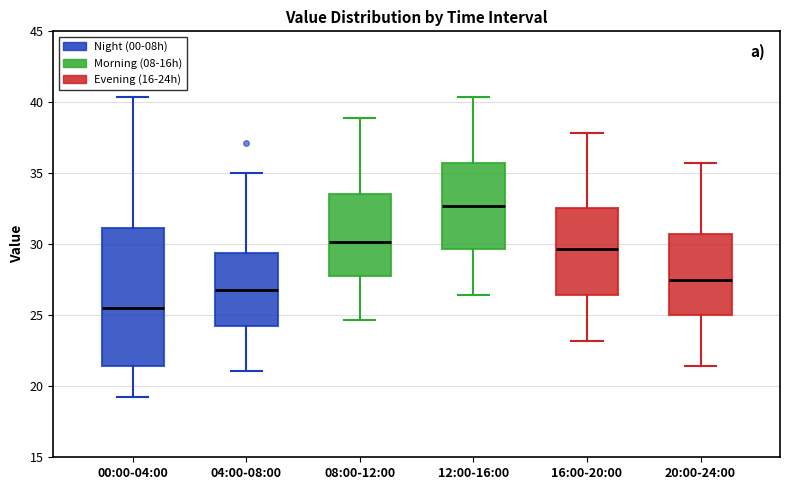

Which box has the lowest median line?

00:00-04:00